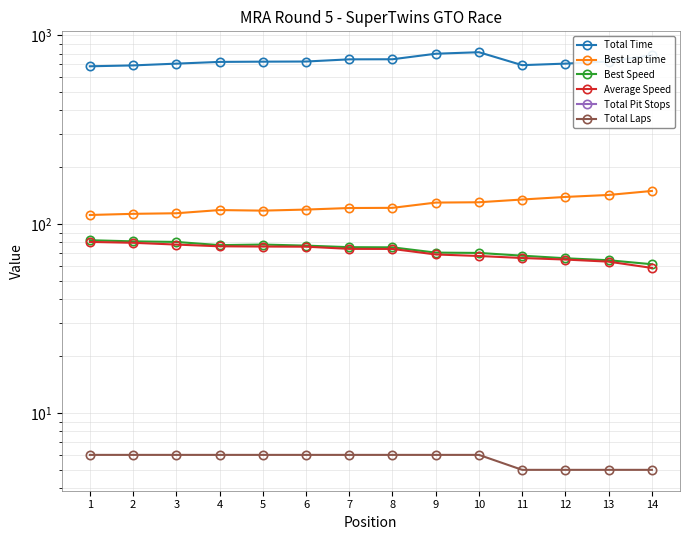

Count the number of categories in the chart.

14